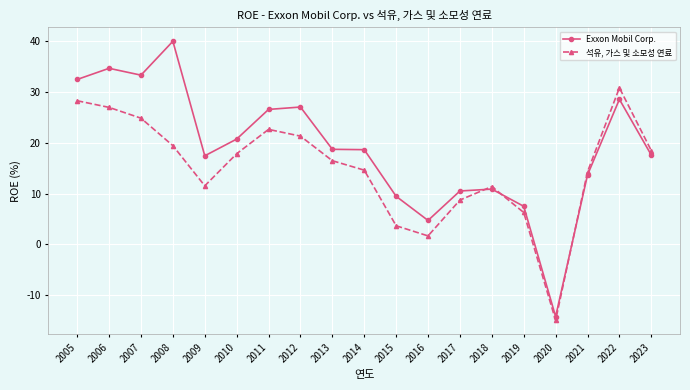

Is it true that 석유, 가스 및 소모성 연료 equals 16.9 at 2007?

False